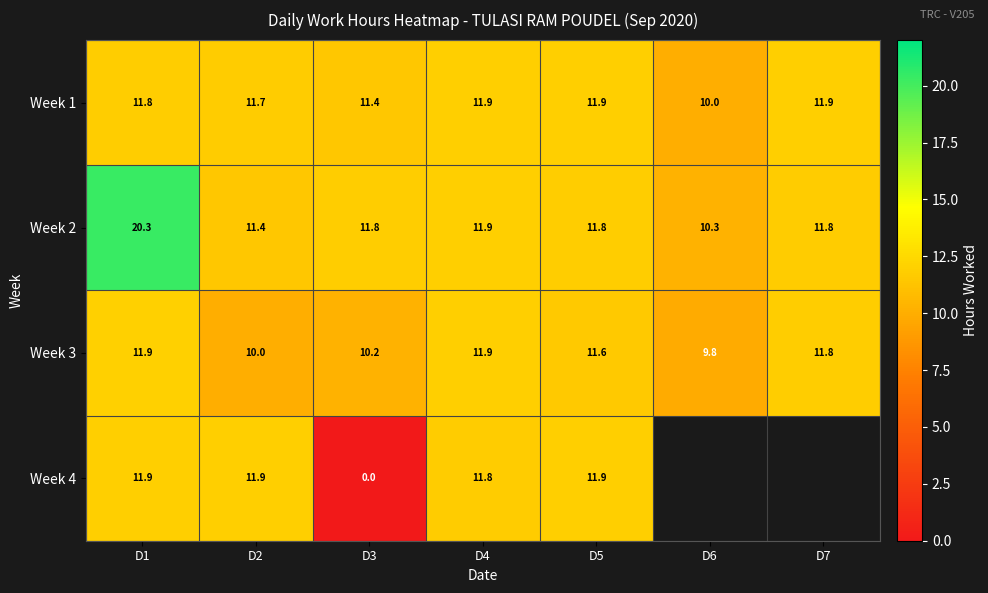

Is the value of Week 4 at D1 greater than the value of Week 1 at D2?

Yes